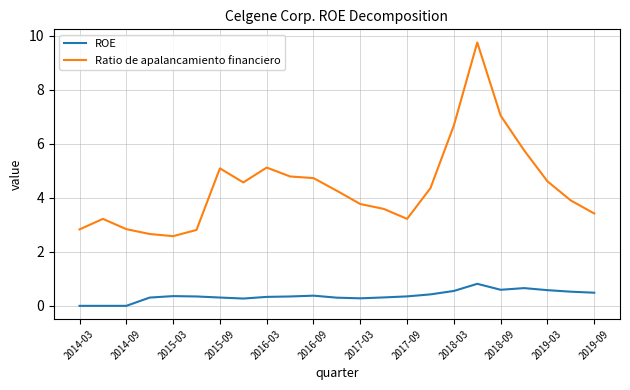

Which series has the largest total across all categories?

Ratio de apalancamiento financiero